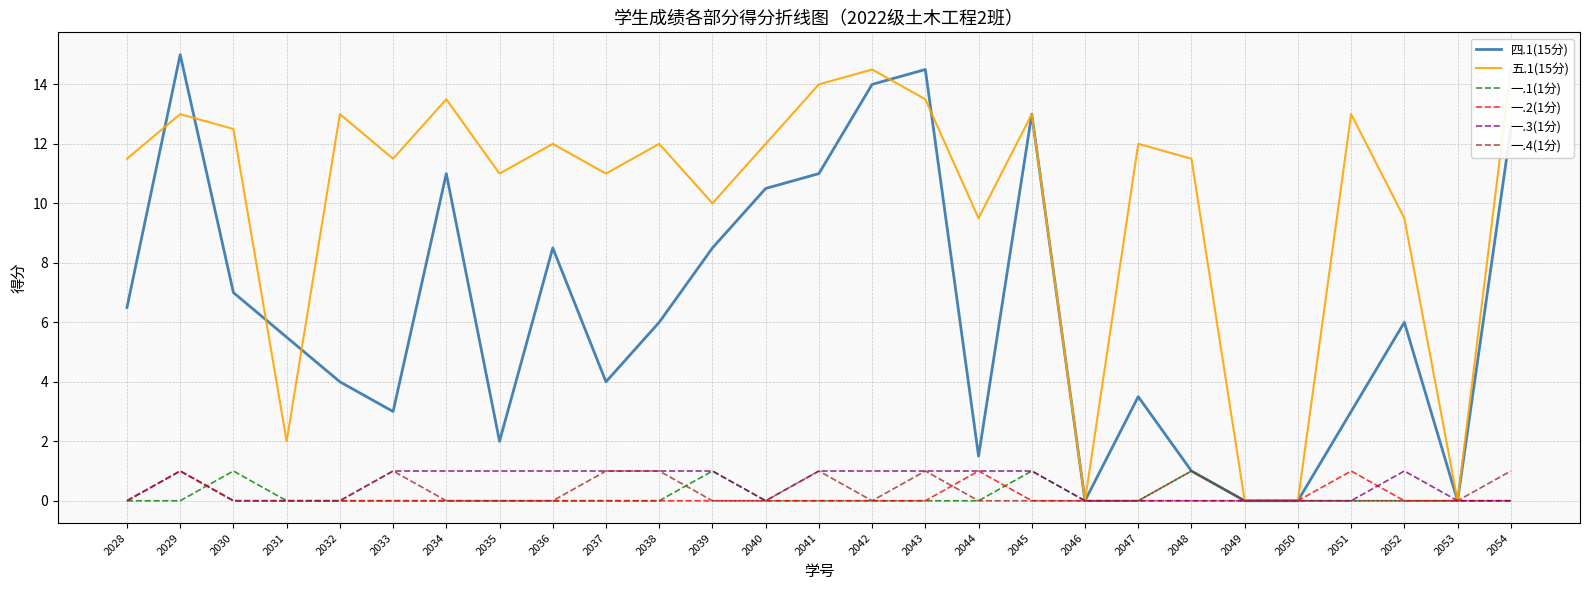

In 一.4(1分), how many points are higher than both neighbors (excluding endpoints)?

5